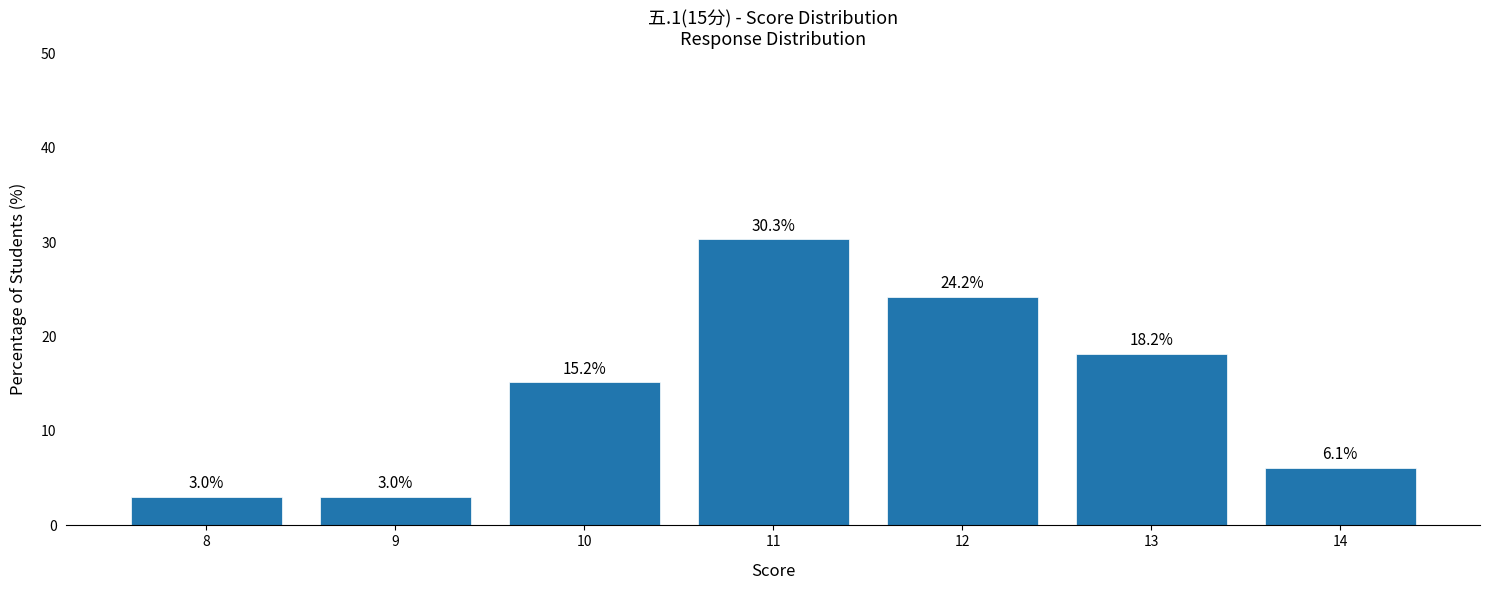

What value does the data have at 14?

6.1